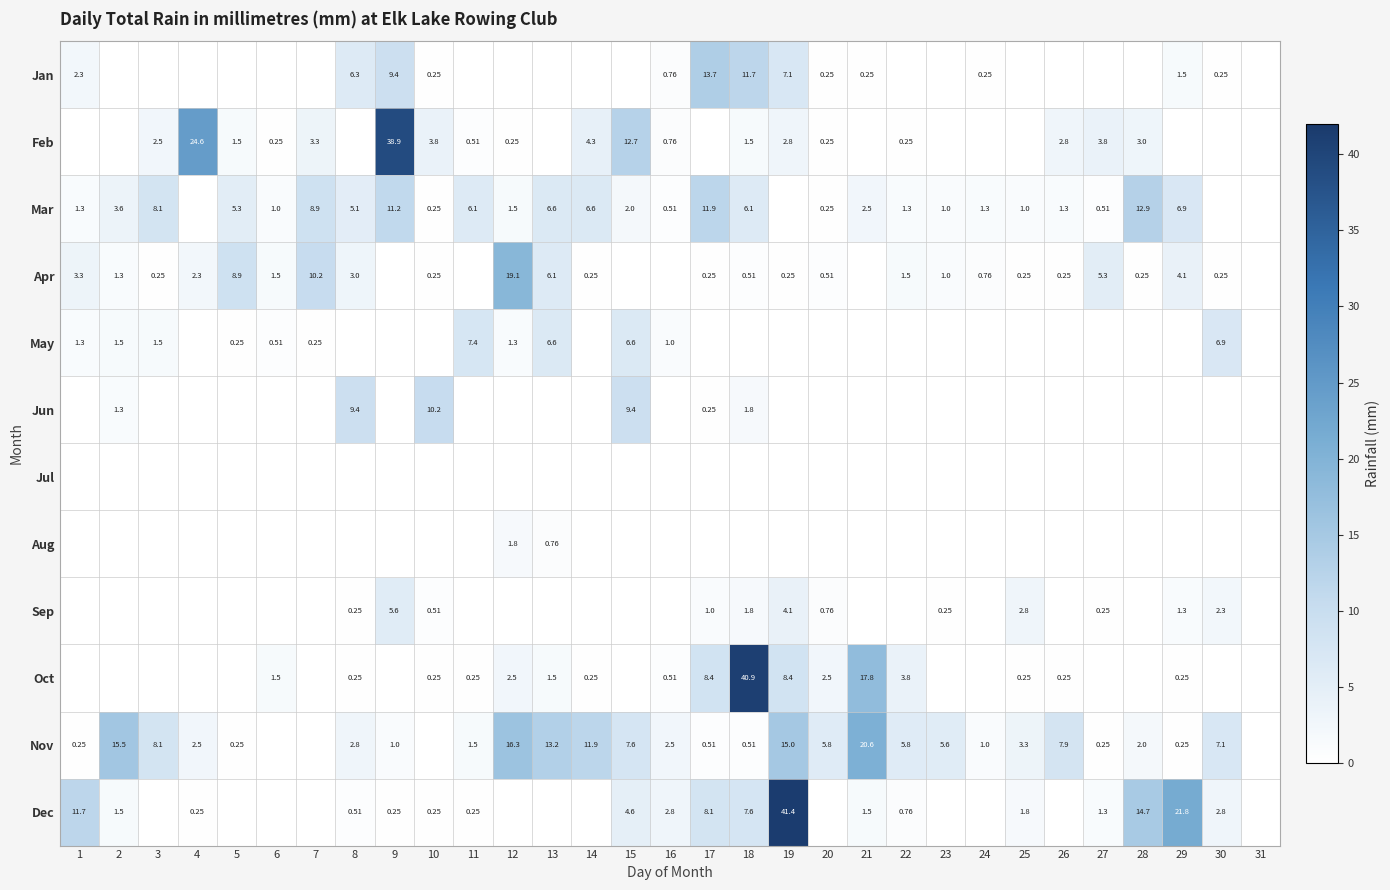

At how many categories does at least one series exceed 16?

7